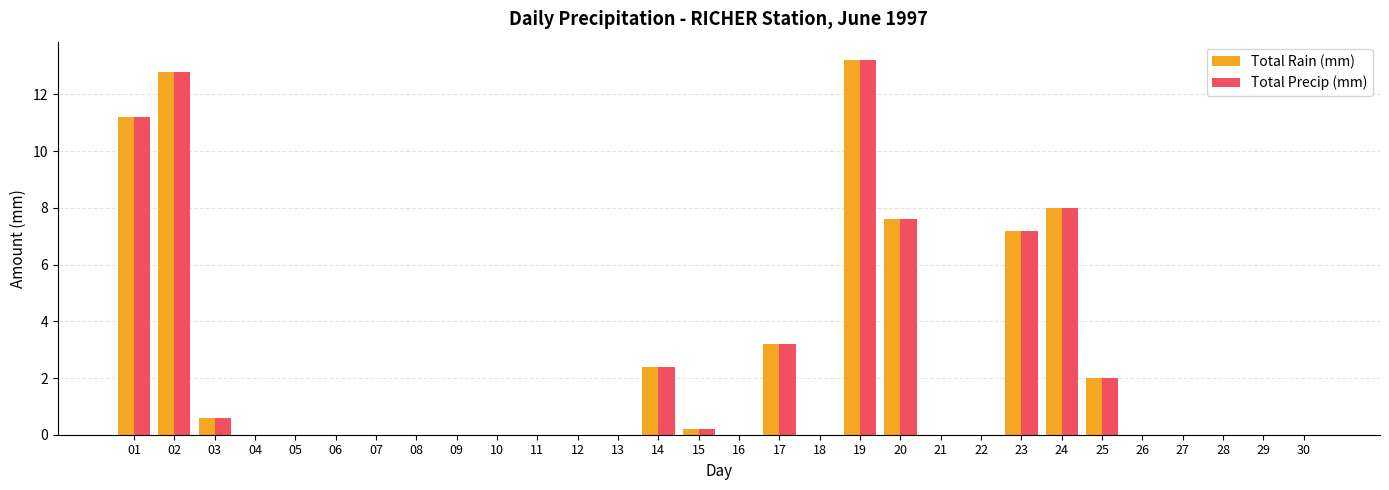

At which label does Total Precip (mm) reach its peak?

19